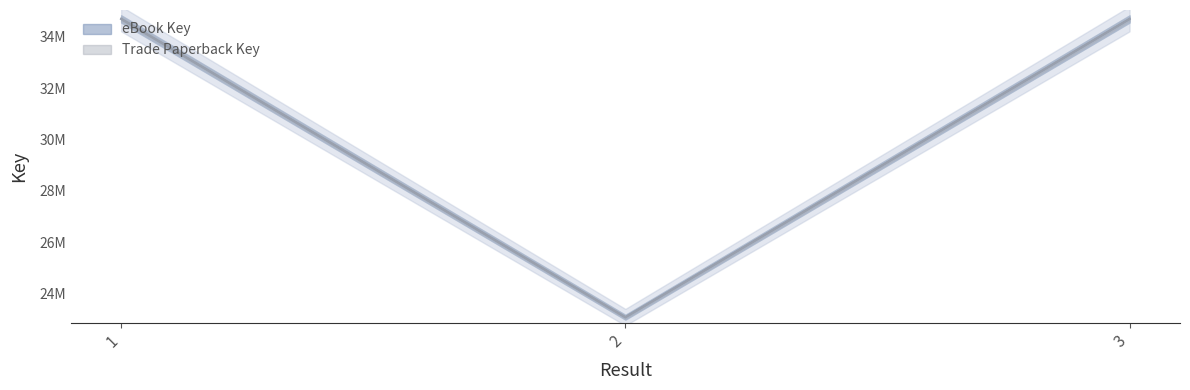

Read the eBook Key value at 3.

34696855